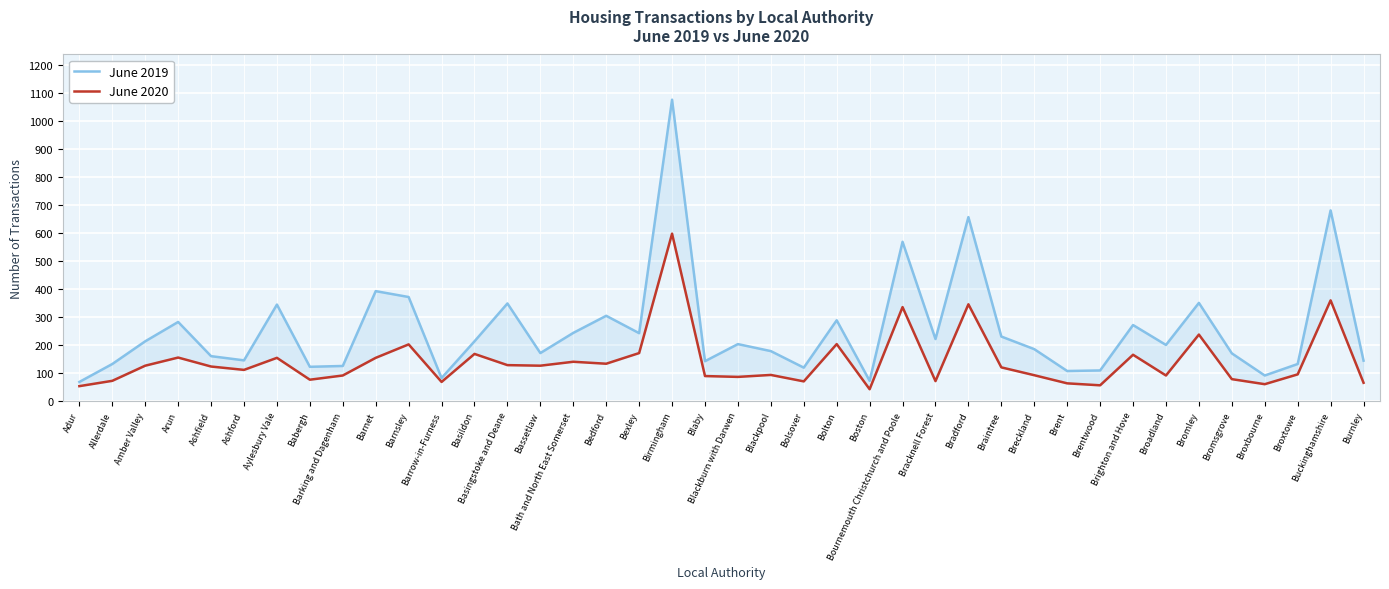

At how many categories does at least one series exceed 683?

1